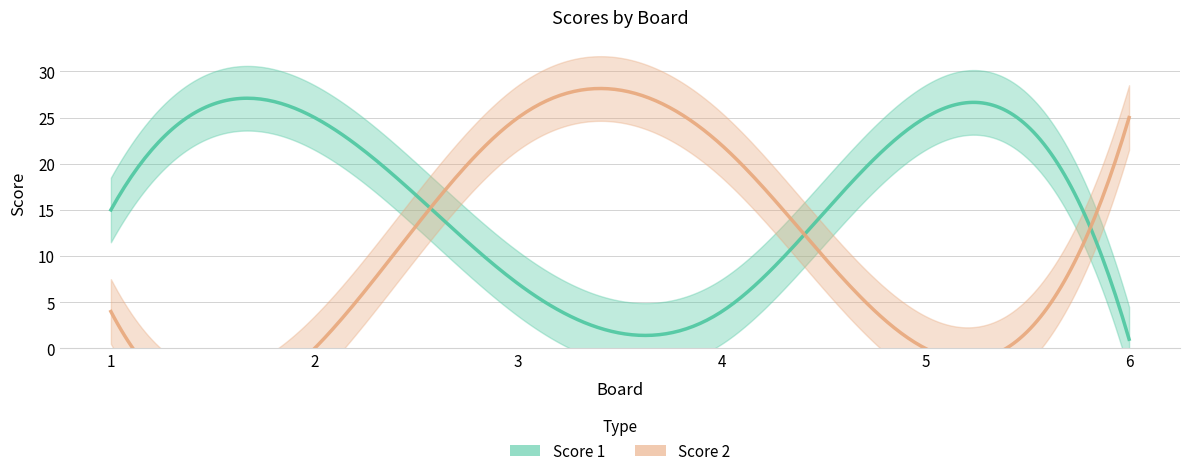

What is the difference between the maximum and minimum values in the Score 1 series?

24